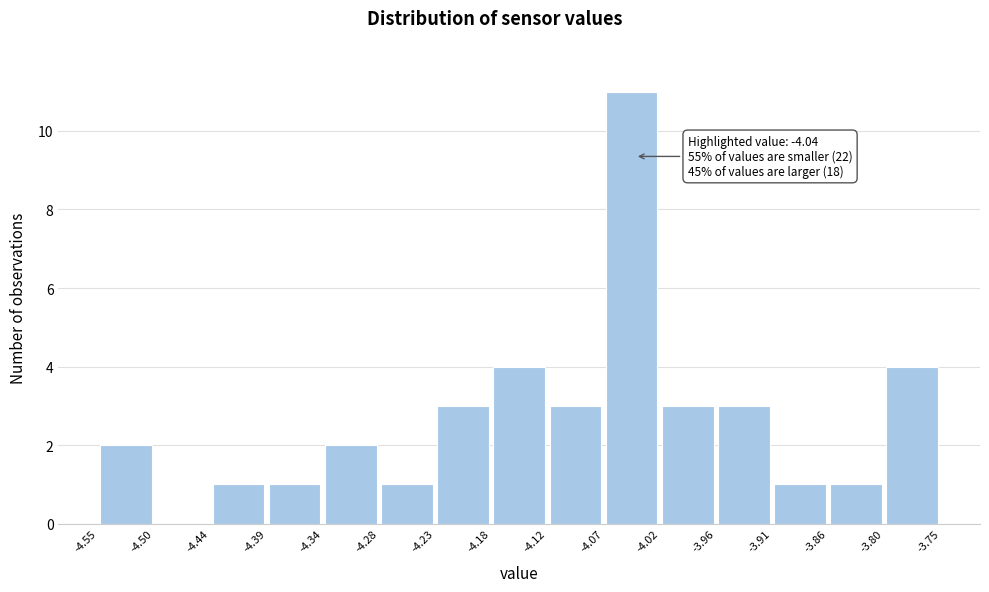

Over which range of the x-axis is the bar tallest?

-4.07 to -4.02